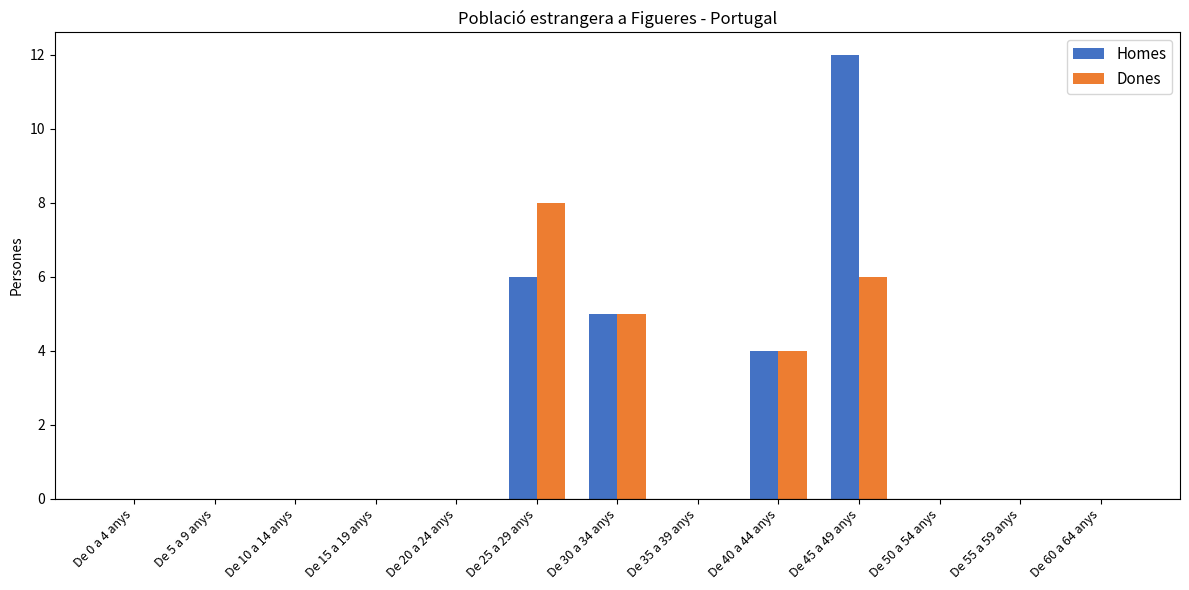

What is the sum of all Dones values?

23